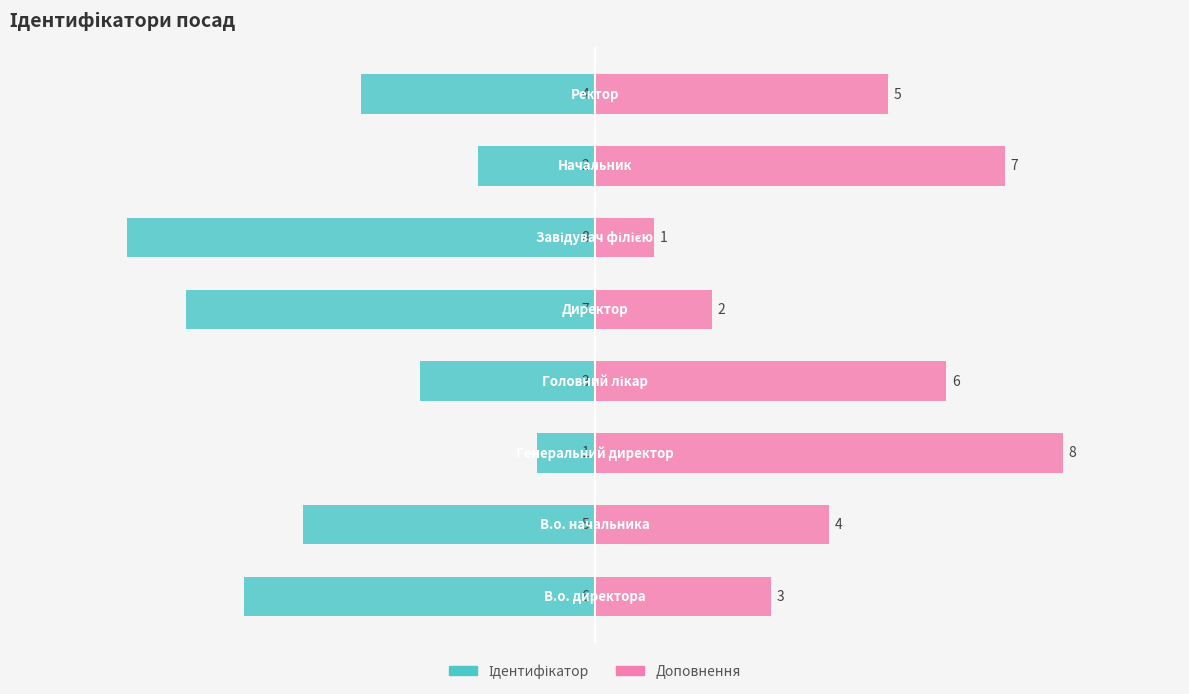

Read the Доповнення value at 0.

3